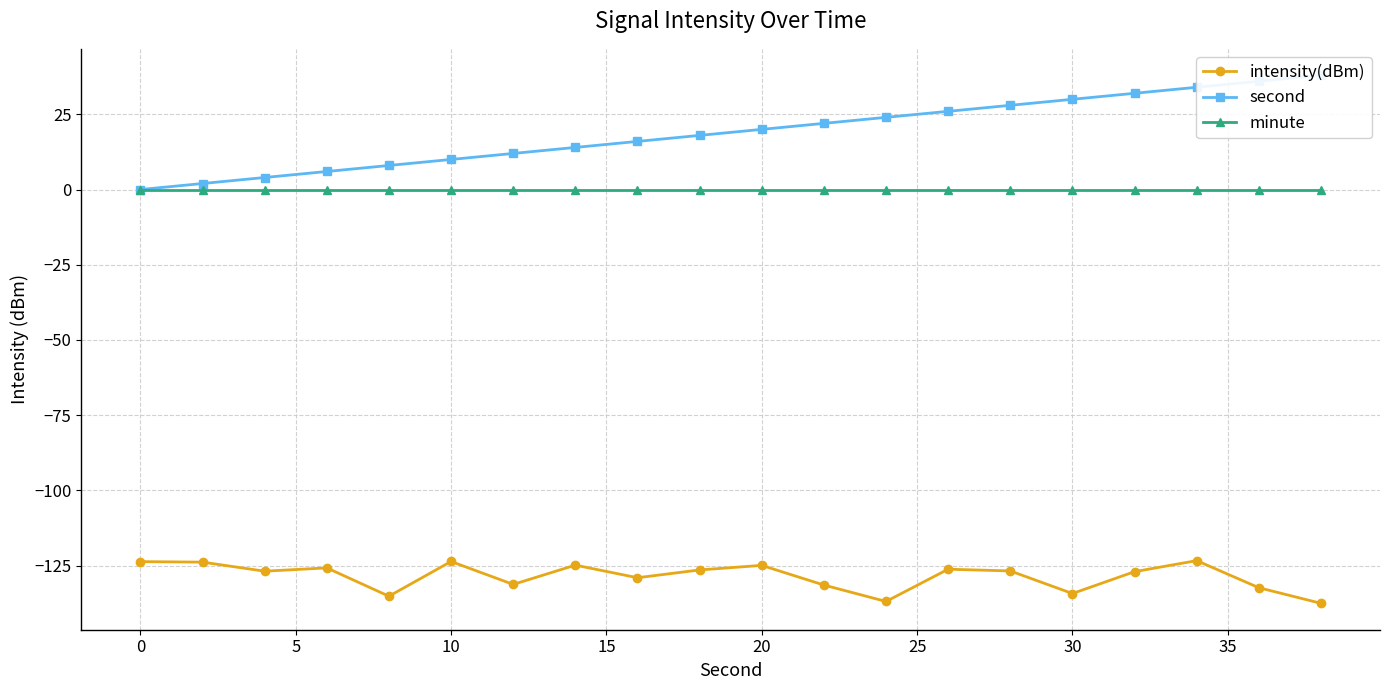

What are all the series names shown in the legend?

intensity(dBm), second, minute